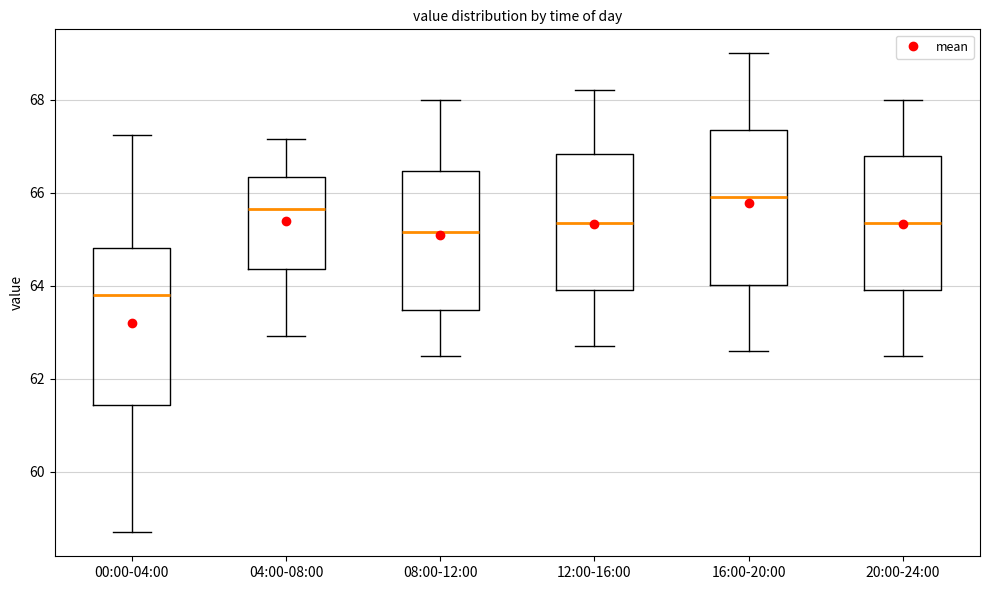

Which box's median line is the lowest?

00:00-04:00